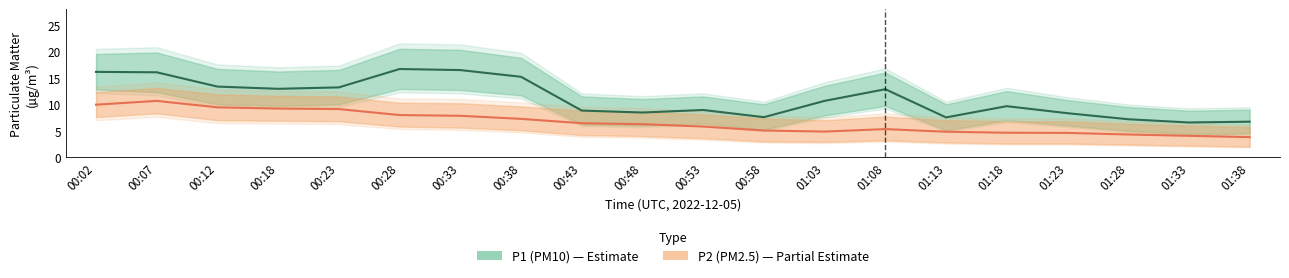

What is the average value of the P1 (PM10) series?

11.2